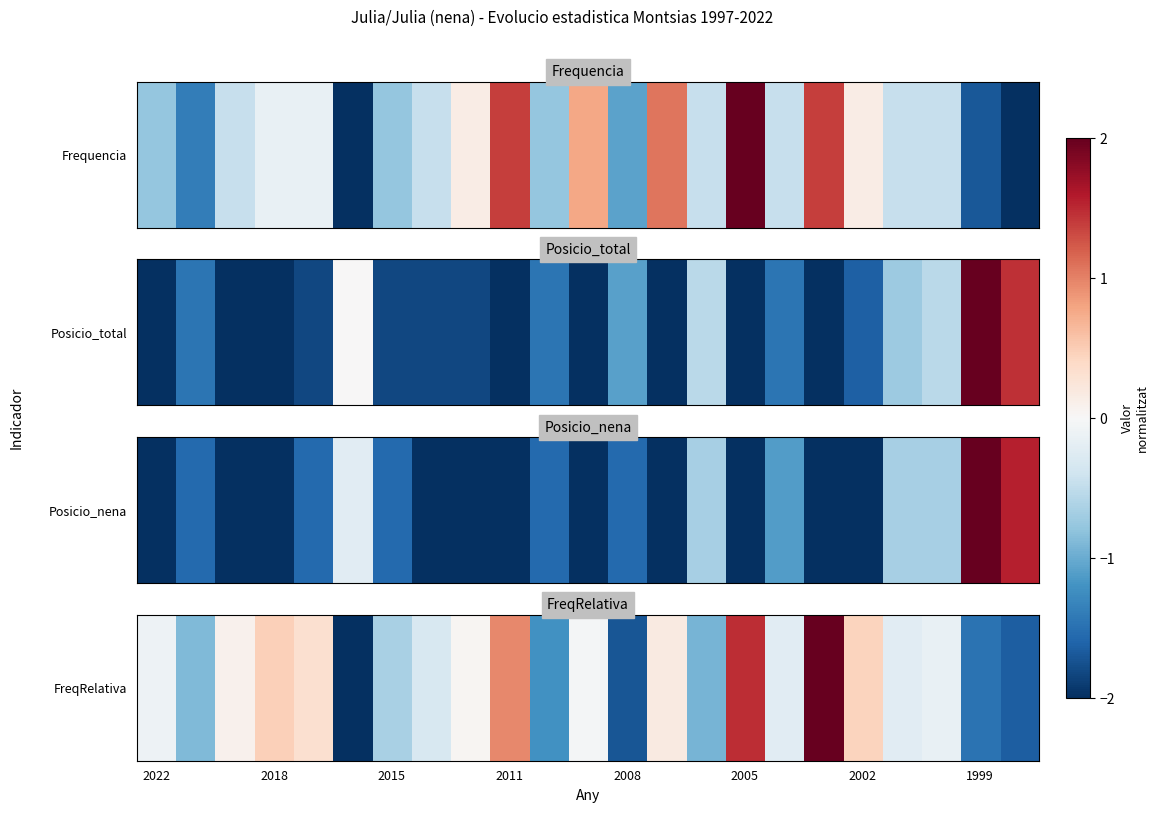

What is the difference between the maximum and minimum values?

19.7